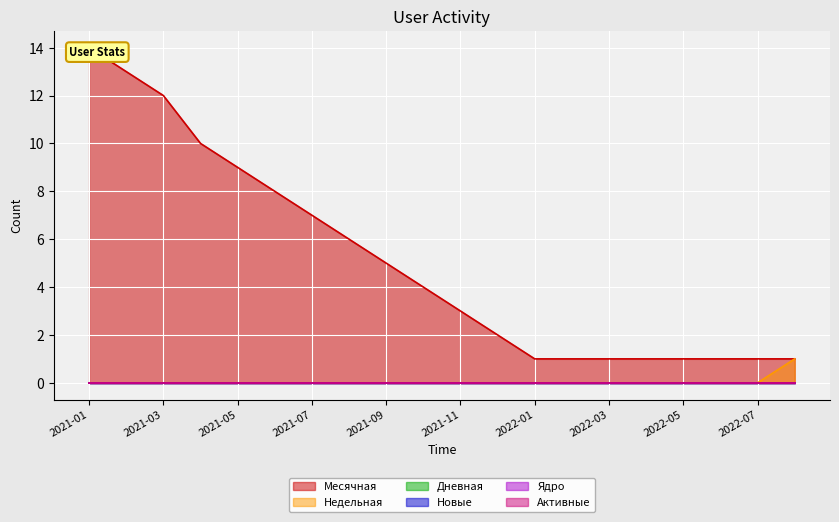

What is the approximate value of Месячная at 2021-01, to the nearest 10?

10